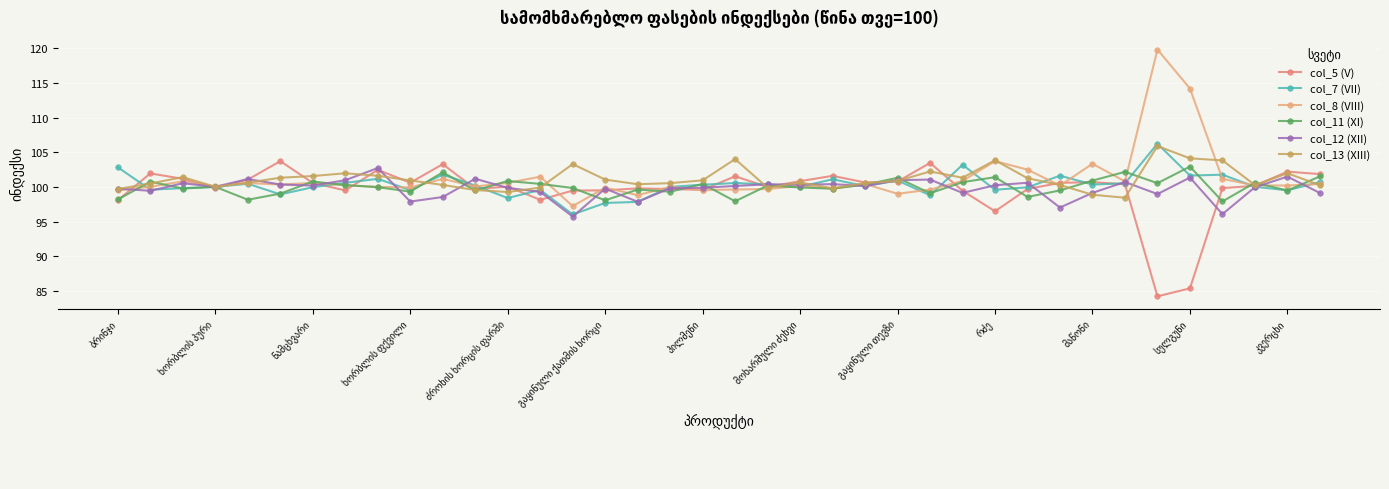

What is the highest value of the col_12 (XII) series?

102.7